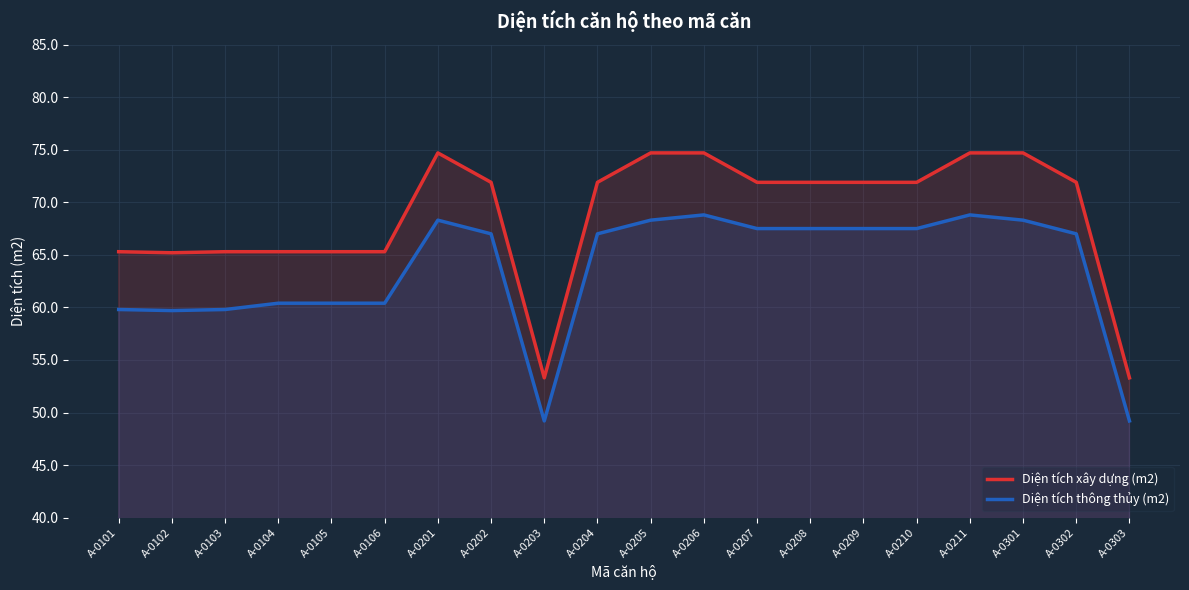

How many interior local valleys does the Diện tích xây dựng (m2) series have?

2